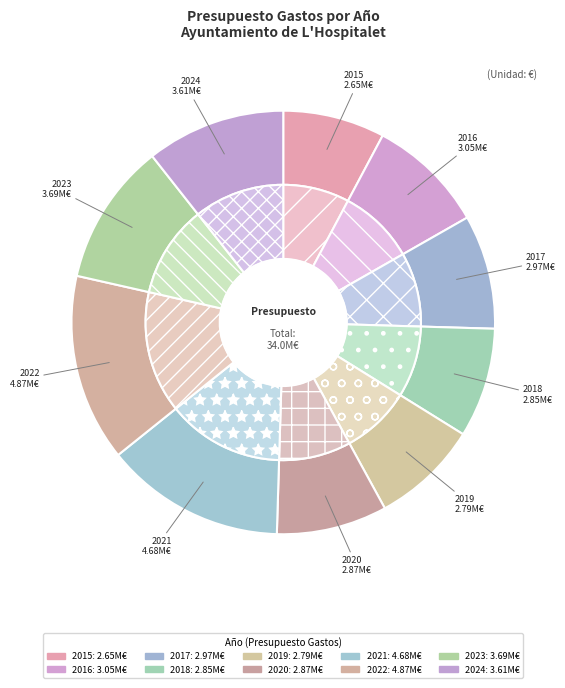

To the nearest percent, what percentage of the pie is 2023?

11%